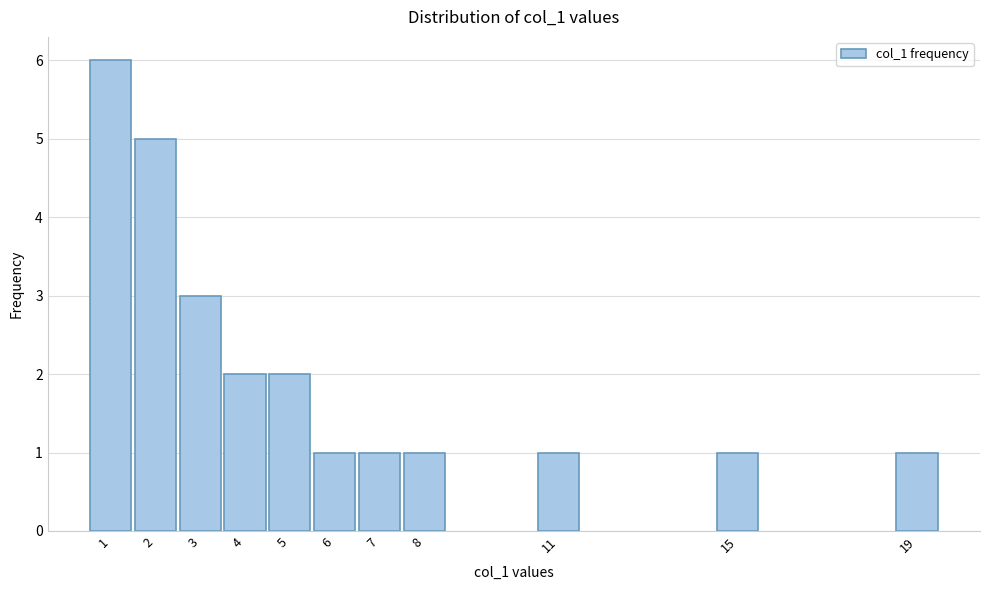

Reading right to left, extract all data points from this chart.

1	1	1	1	1	1	2	2	3	5	6